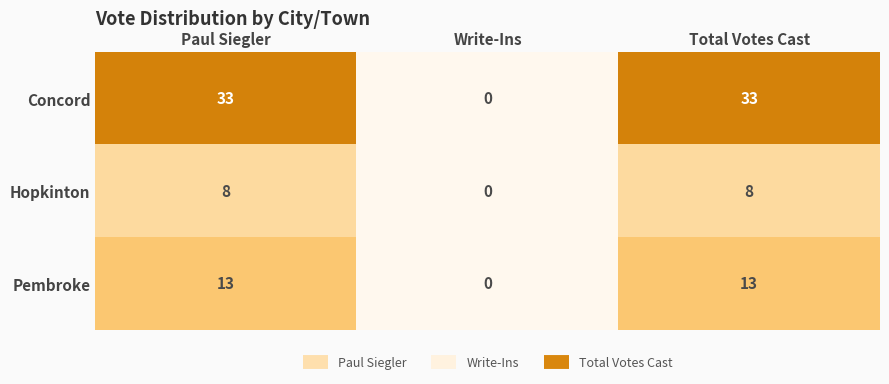

What is the average value of the Concord series?

22